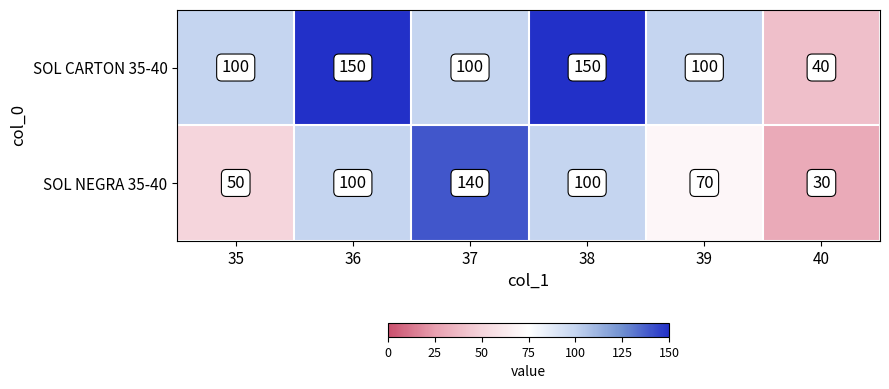

List the series in order of their overall mean, lowest first.

SOL NEGRA 35-40, SOL CARTON 35-40